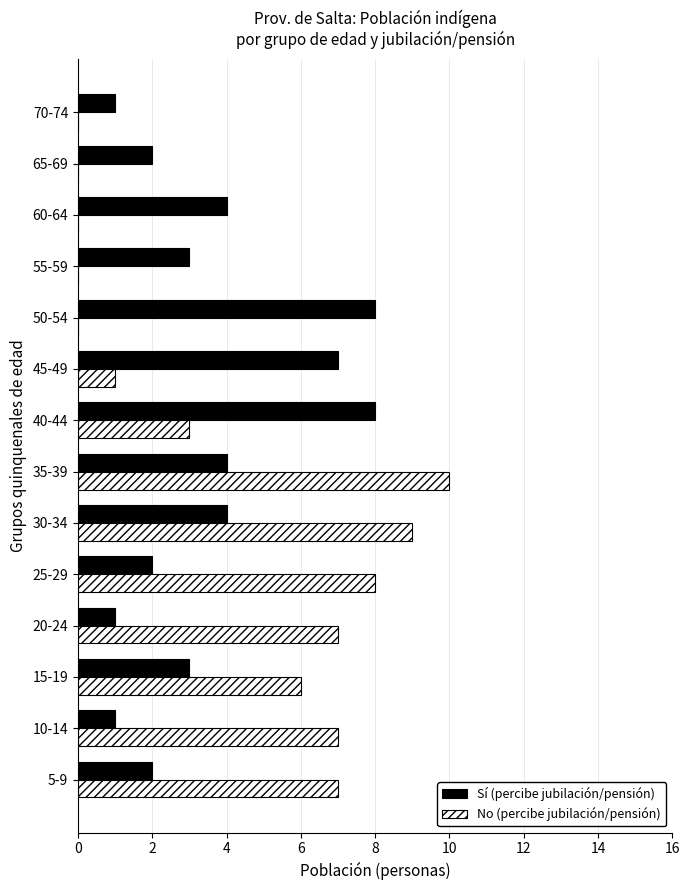

Is it true that Sí (percibe jubilación/pensión) equals 5 at 55-59?

False